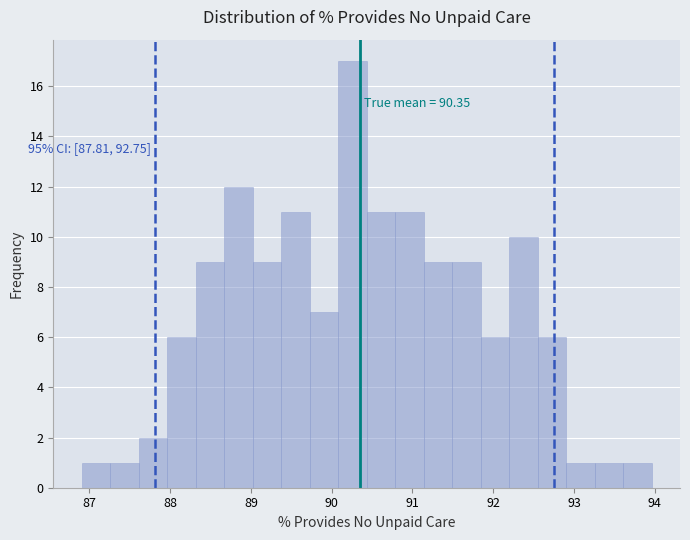

Read against the x-axis, roughly where is the centre of the tallest bar?

90.3